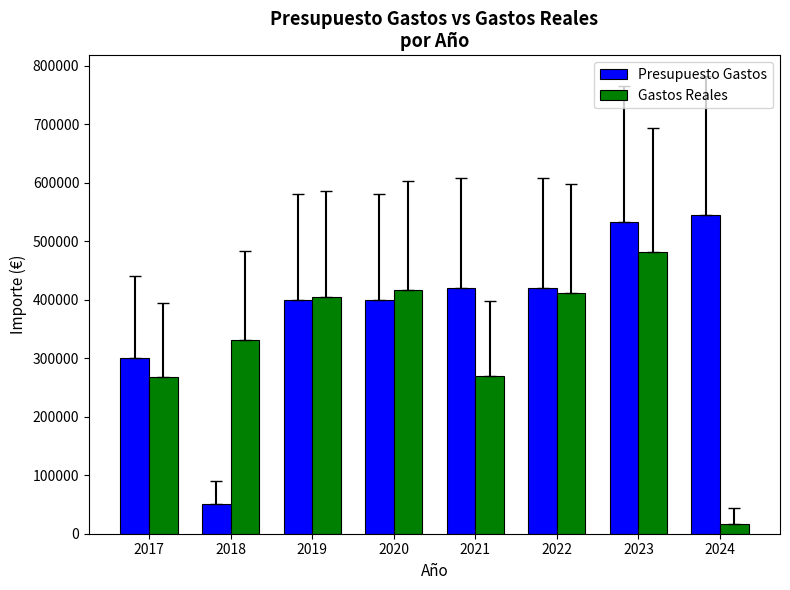

What is the difference between the maximum and second lowest values in the Presupuesto Gastos series?

245000.0